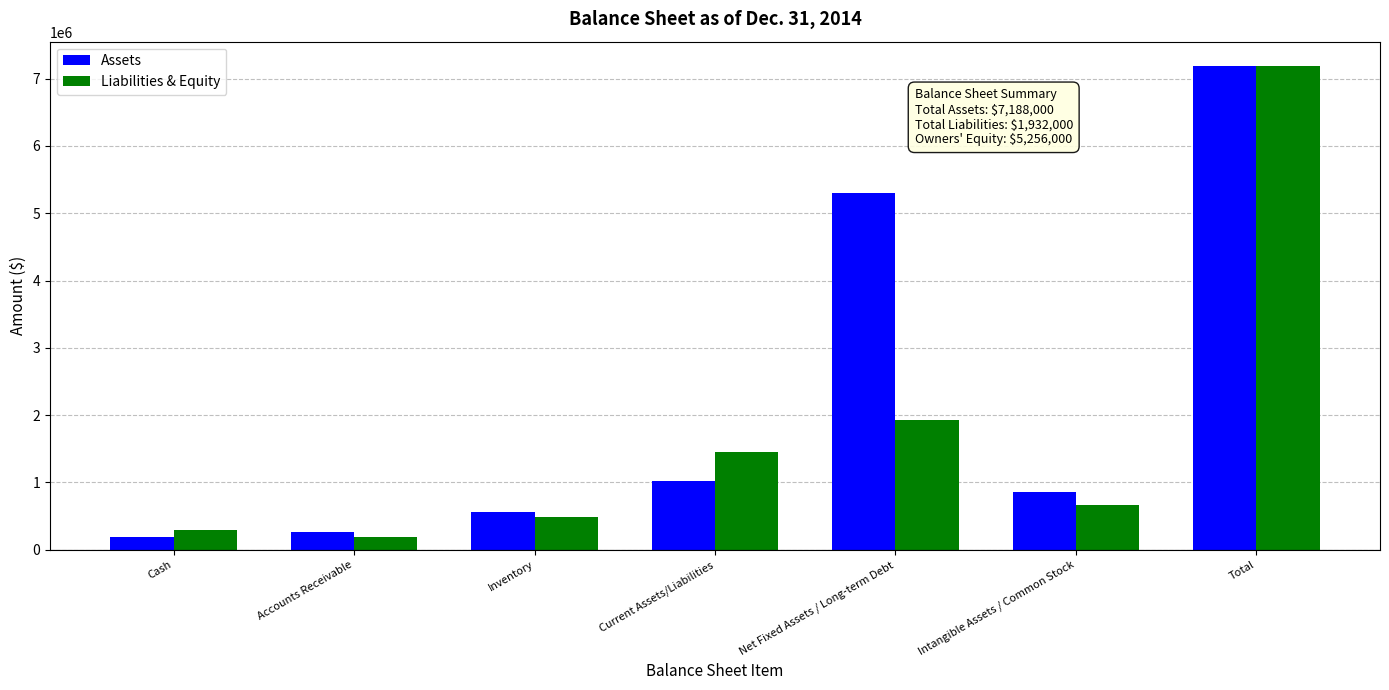

What value does the Assets series have at Total?

7188000